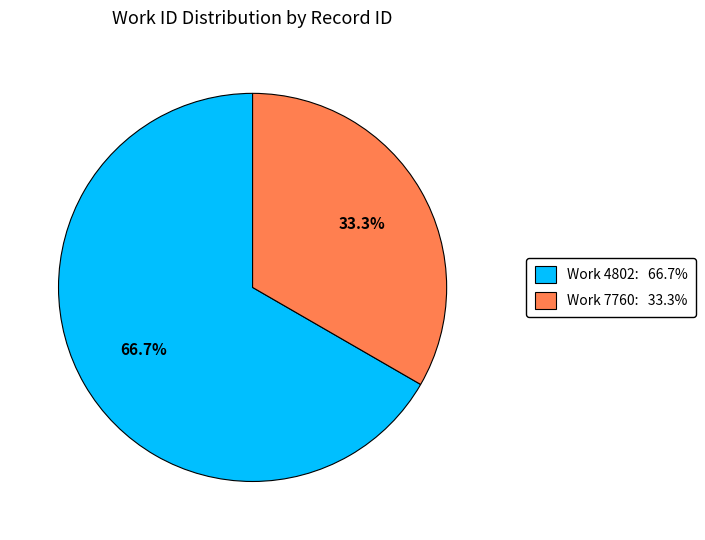

Count the number of slices in the pie.

2